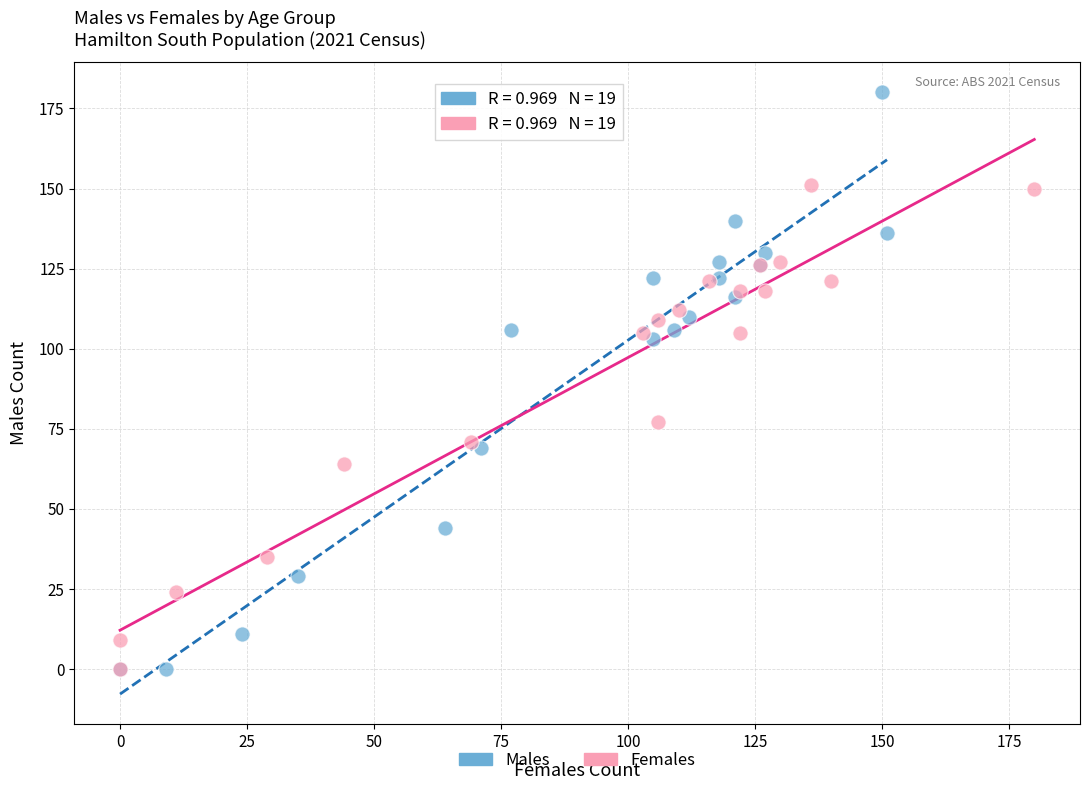

Which series has the widest spread of Y values?

Males